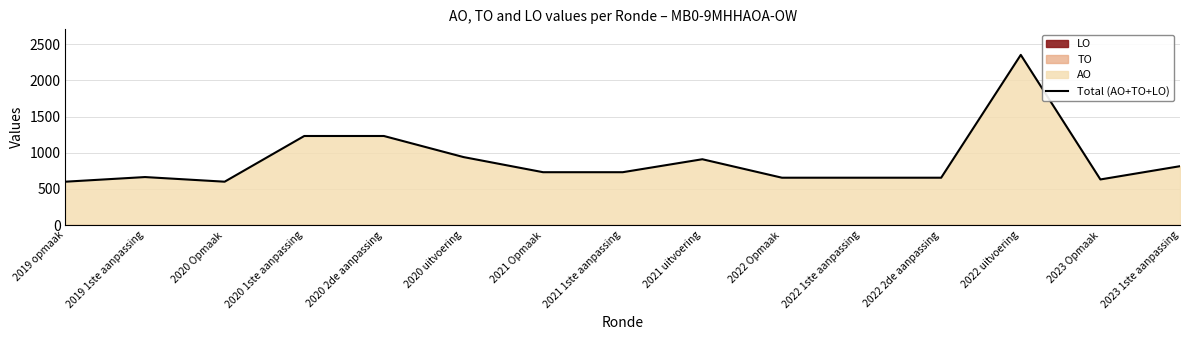

True or false: the data shows 600 at 2019 opmaak.

True